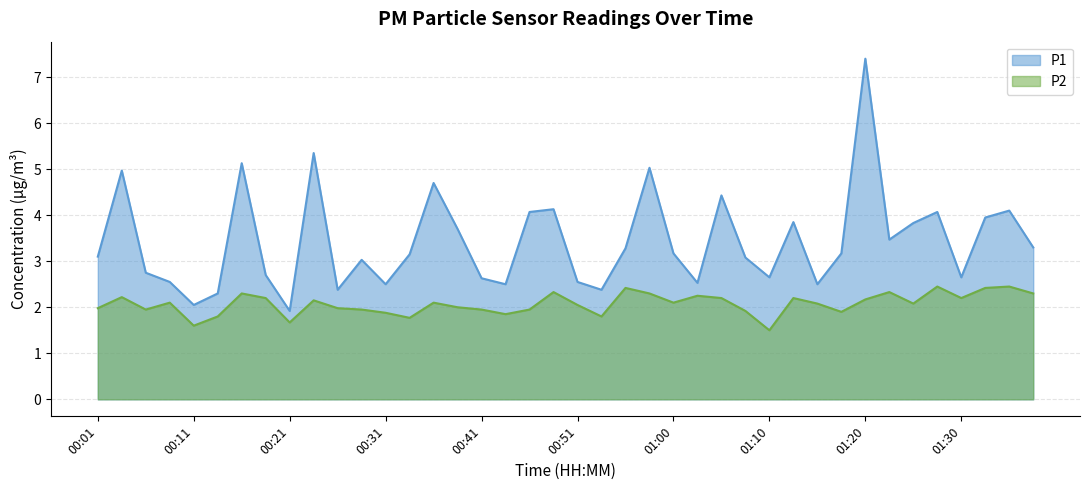

Between 00:28 and 00:11, which is larger?

00:28